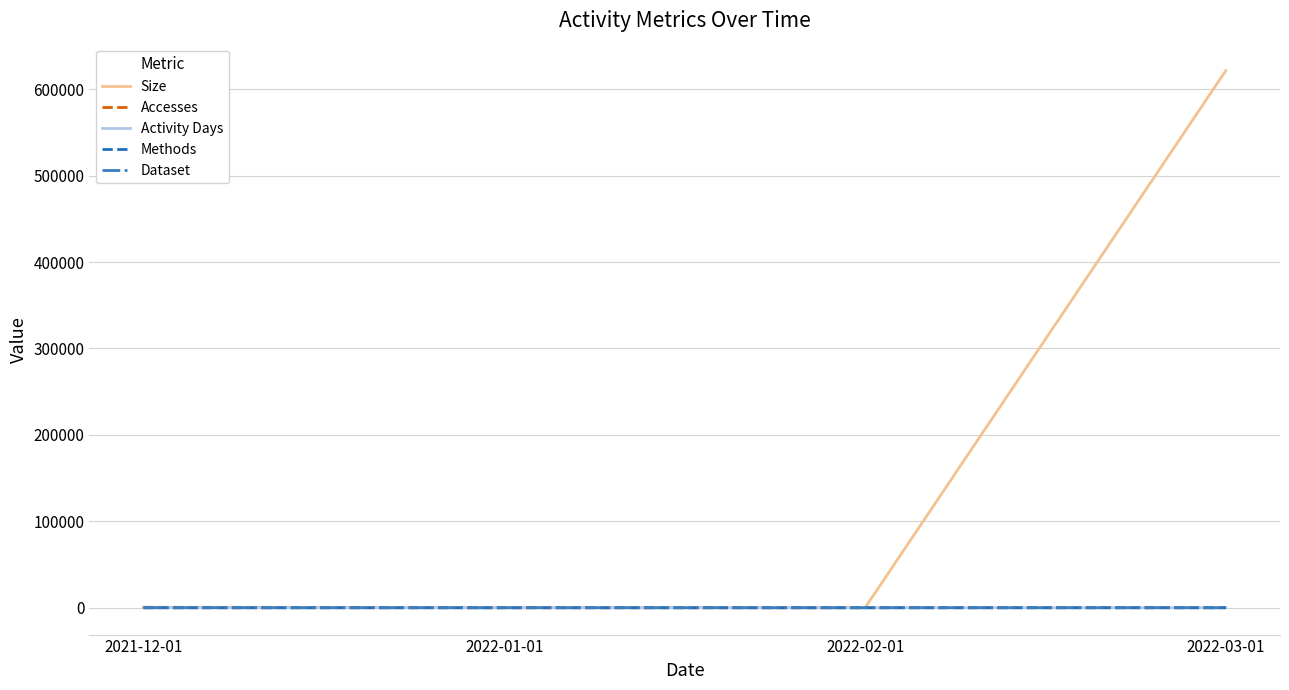

How many lines are shown in the chart?

5